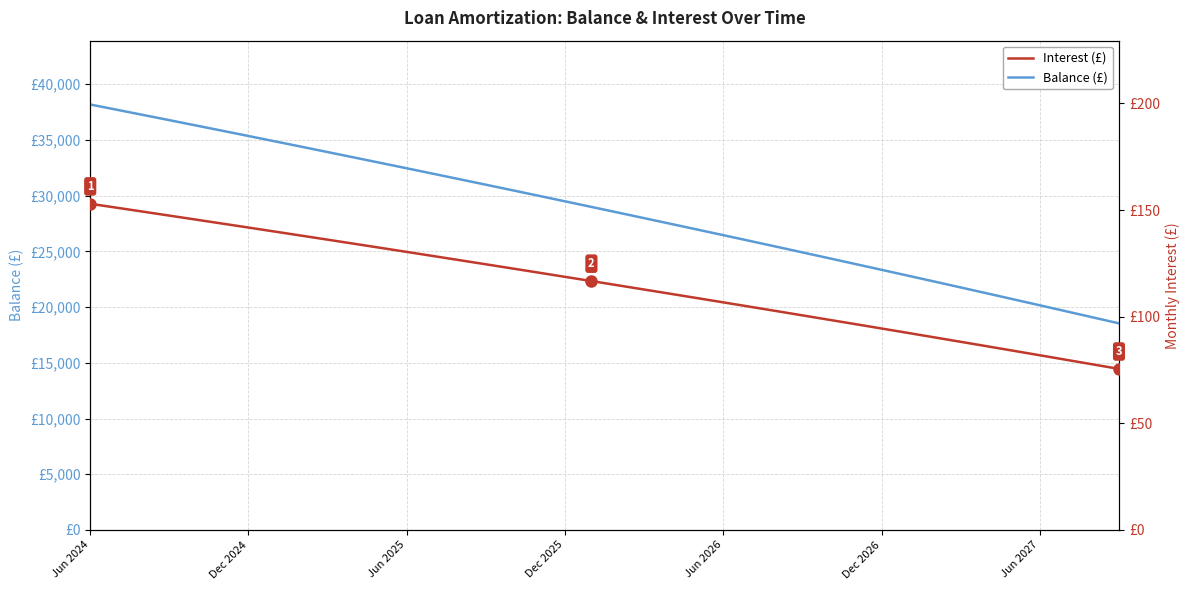

True or false: Interest (£) and Balance (£) intersect in this chart.

False